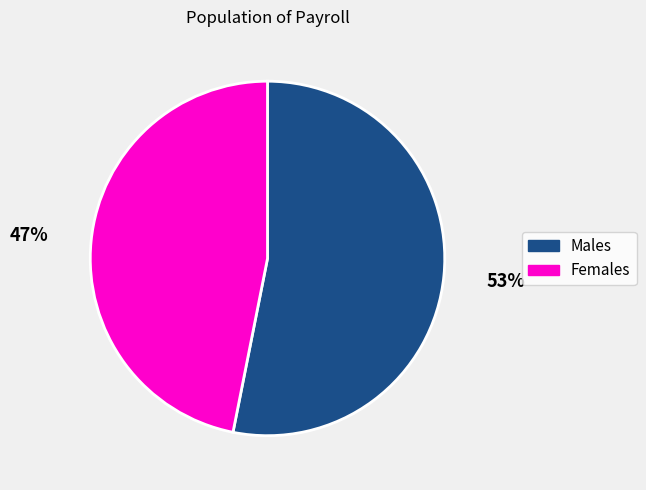

Which slice represents more than half of the pie?

Males